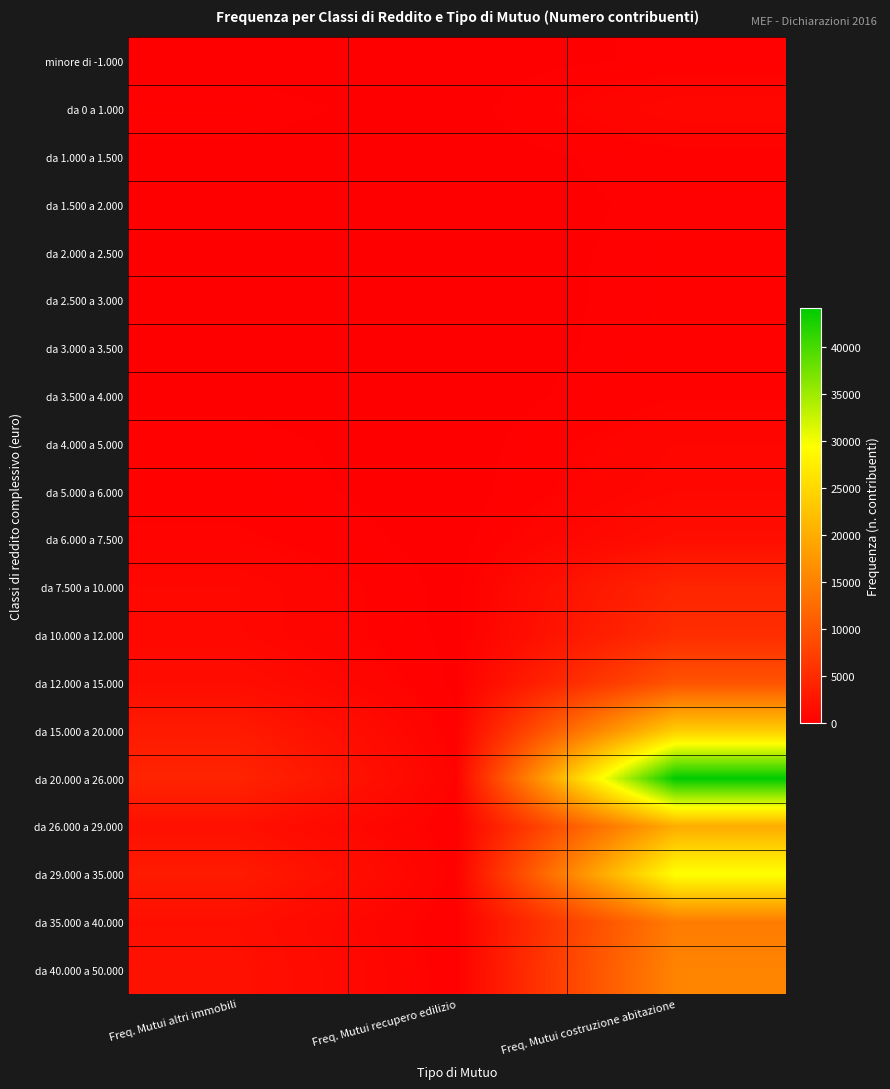

At how many categories does at least one series exceed 43743?

1